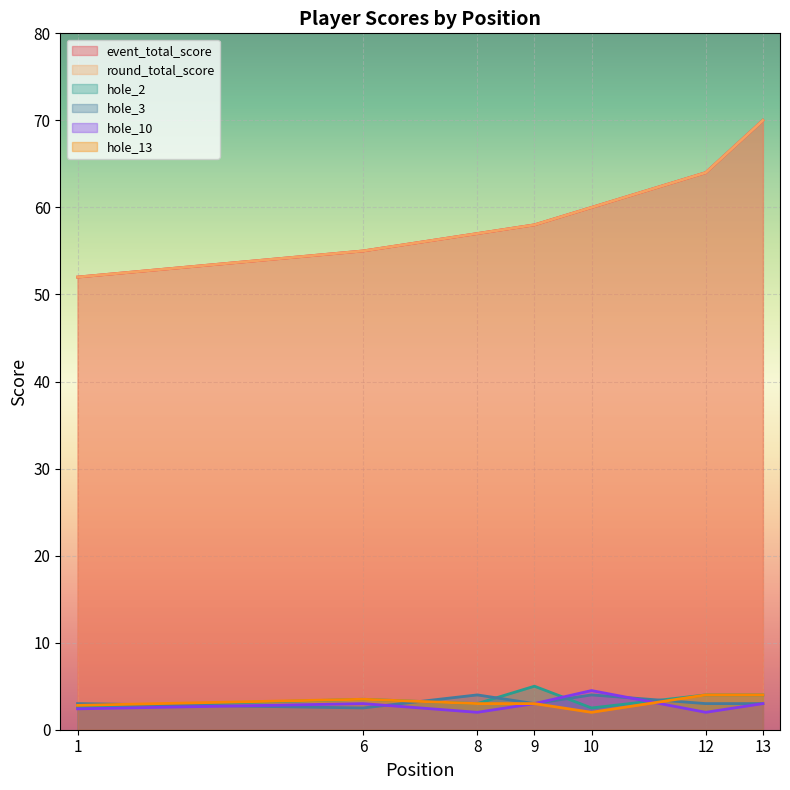

Rank the series by their maximum value, from highest to lowest.

event_total_score, round_total_score, hole_2, hole_3, hole_10, hole_13